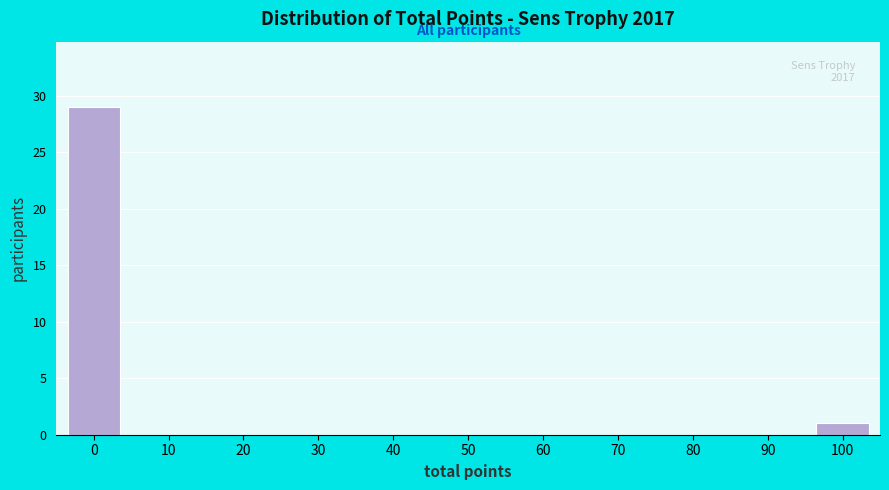

Reading left to right, list all the values displayed in this chart.

0=29	10=0	20=0	30=0	40=0	50=0	60=0	70=0	80=0	90=0	100=1